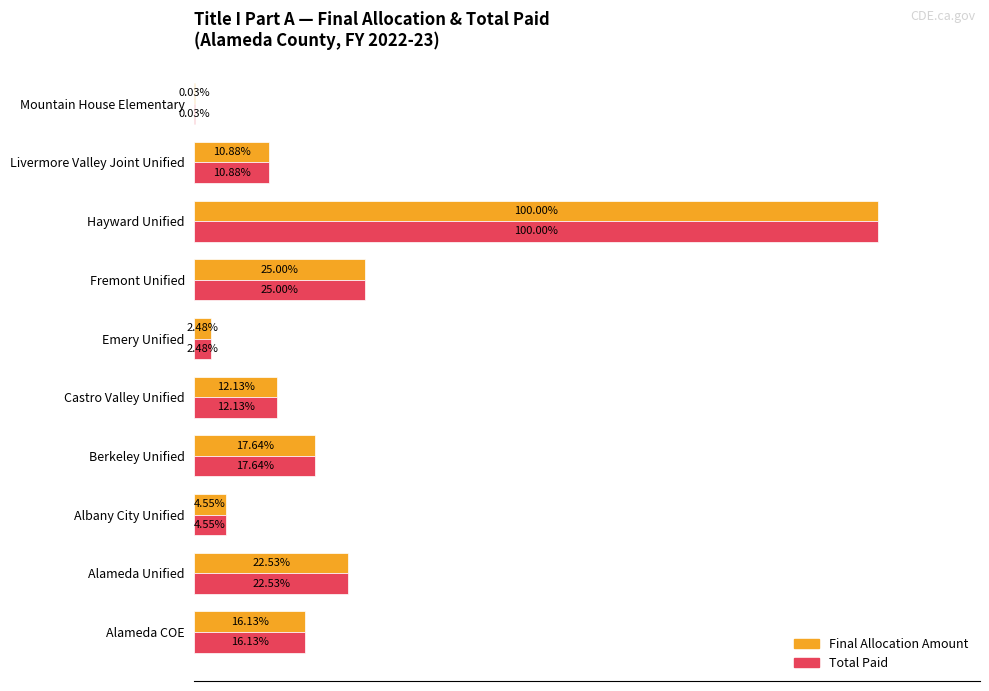

What are all the series names shown in the legend?

Final Allocation Amount, Total Paid